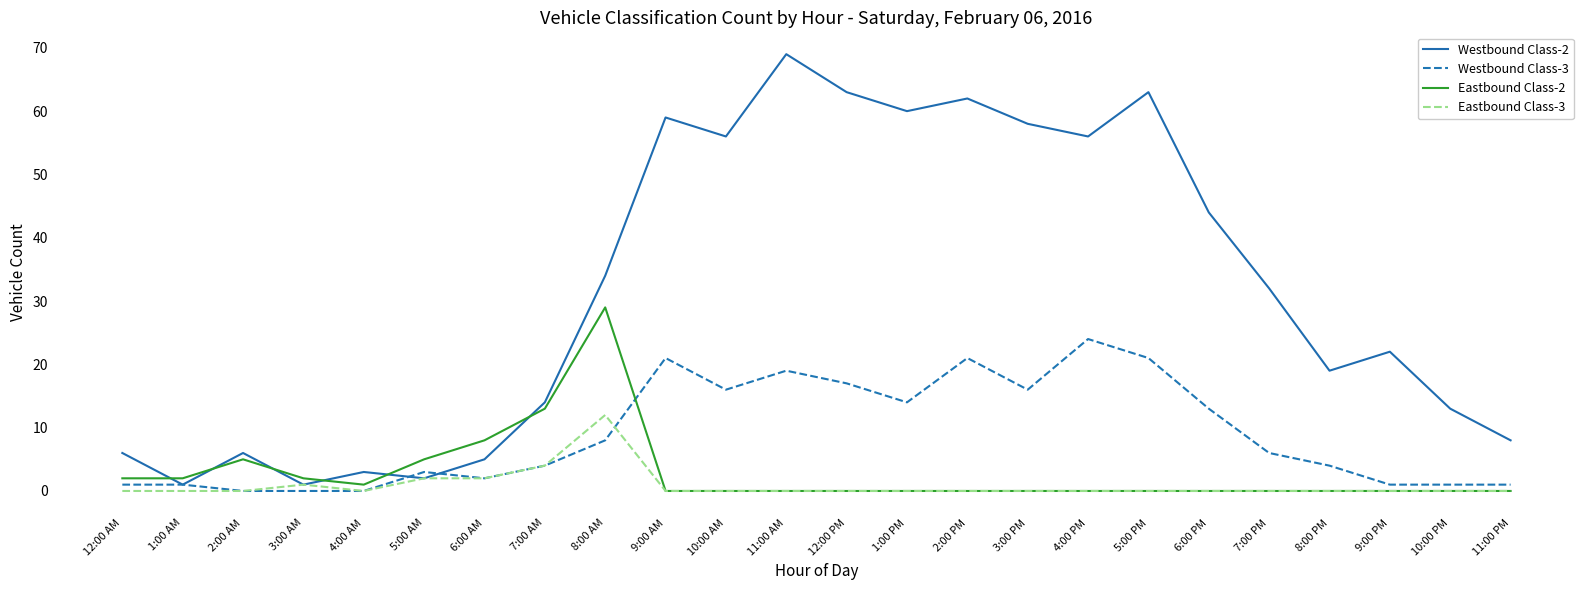

Is it true that Westbound Class-2 equals 14 at 7:00 AM?

True